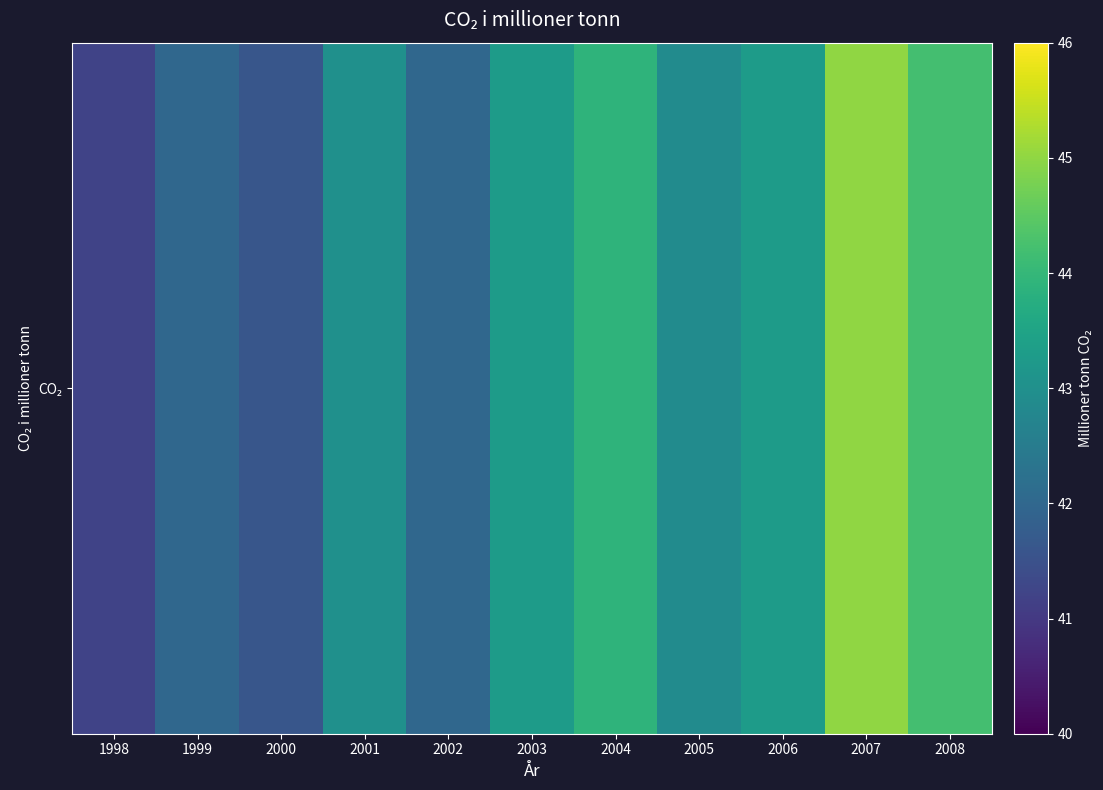

Rank the categories by value from highest to lowest.

2007, 2008, 2004, 2003, 2006, 2001, 2005, 1999, 2002, 2000, 1998